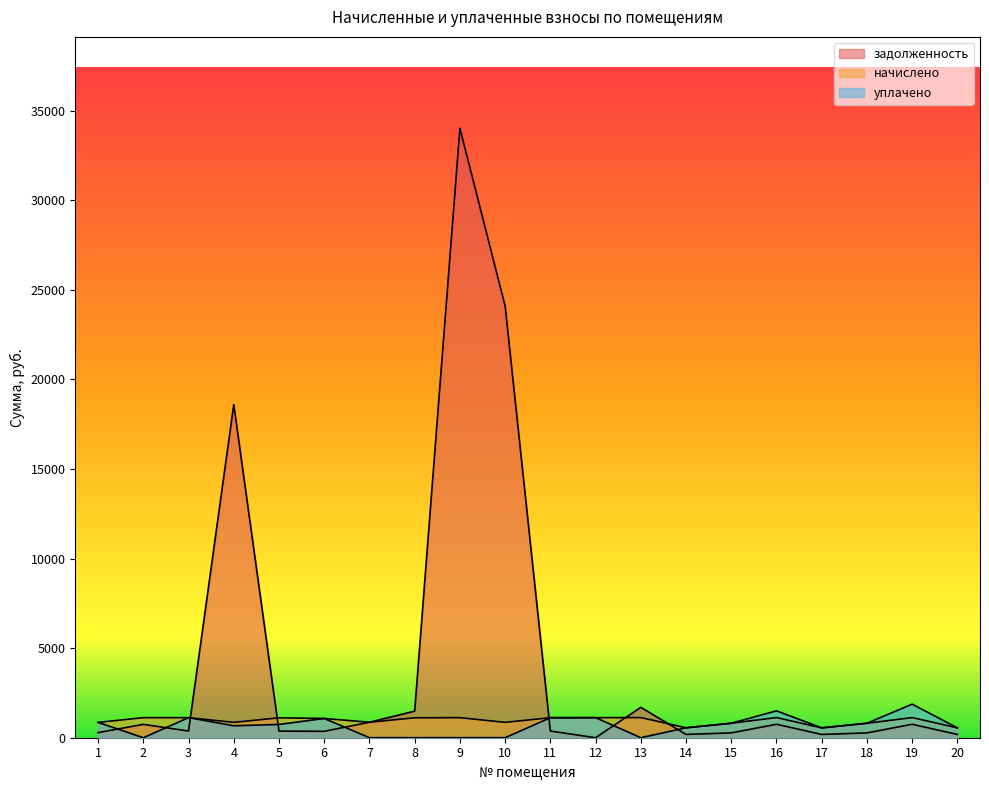

At which category does задолженность reach its first local valley?

3